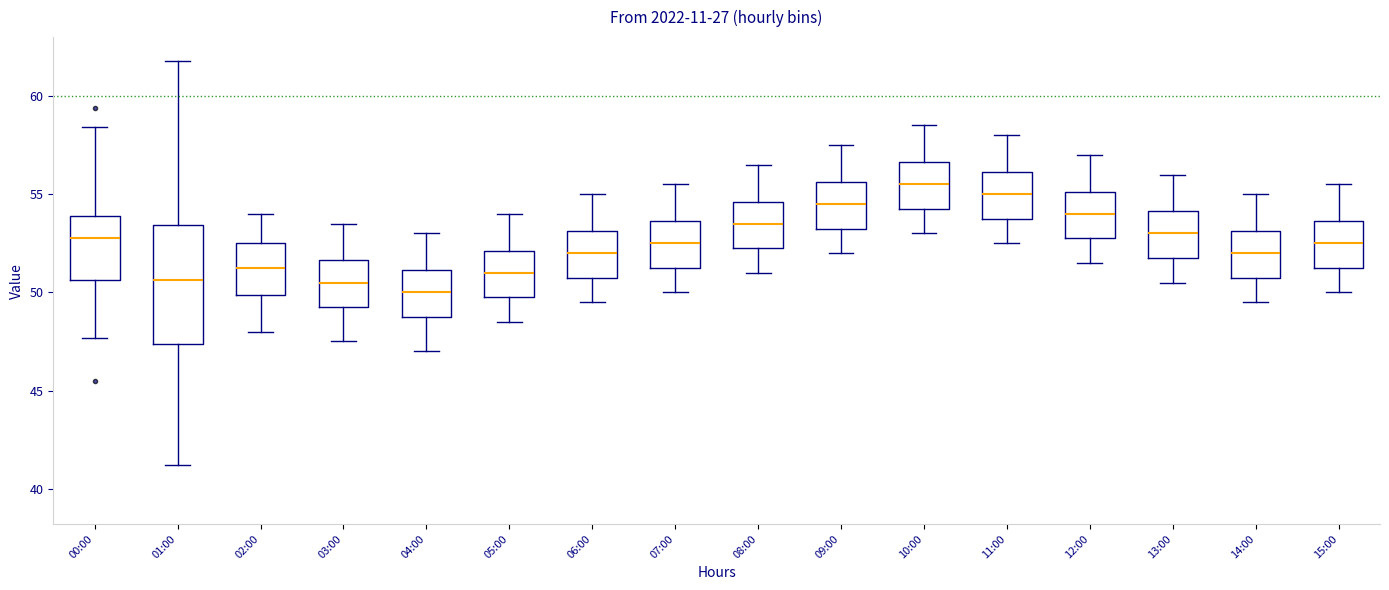

Reading left to right, transcribe this box plot: for each box, give where its median line is, the range the box spans, and where its two whiskers end, as read against the y-axis. The values are not printed on the chart, so give them approximately, as read against the axis.

00:00: median 53.0, box 50.5 to 54.0, whiskers 47.5 to 58.5
01:00: median 50.5, box 47.5 to 53.5, whiskers 41.0 to 62.0
02:00: median 51.5, box 50.0 to 52.5, whiskers 48.0 to 54.0
03:00: median 50.5, box 49.5 to 51.5, whiskers 47.5 to 53.5
04:00: median 50.0, box 49.0 to 51.0, whiskers 47.0 to 53.0
05:00: median 51.0, box 50.0 to 52.0, whiskers 48.5 to 54.0
06:00: median 52.0, box 51.0 to 53.0, whiskers 49.5 to 55.0
07:00: median 52.5, box 51.5 to 53.5, whiskers 50.0 to 55.5
08:00: median 53.5, box 52.5 to 54.5, whiskers 51.0 to 56.5
09:00: median 54.5, box 53.5 to 55.5, whiskers 52.0 to 57.5
10:00: median 55.5, box 54.5 to 56.5, whiskers 53.0 to 58.5
11:00: median 55.0, box 54.0 to 56.0, whiskers 52.5 to 58.0
12:00: median 54.0, box 53.0 to 55.0, whiskers 51.5 to 57.0
13:00: median 53.0, box 52.0 to 54.0, whiskers 50.5 to 56.0
14:00: median 52.0, box 51.0 to 53.0, whiskers 49.5 to 55.0
15:00: median 52.5, box 51.5 to 53.5, whiskers 50.0 to 55.5